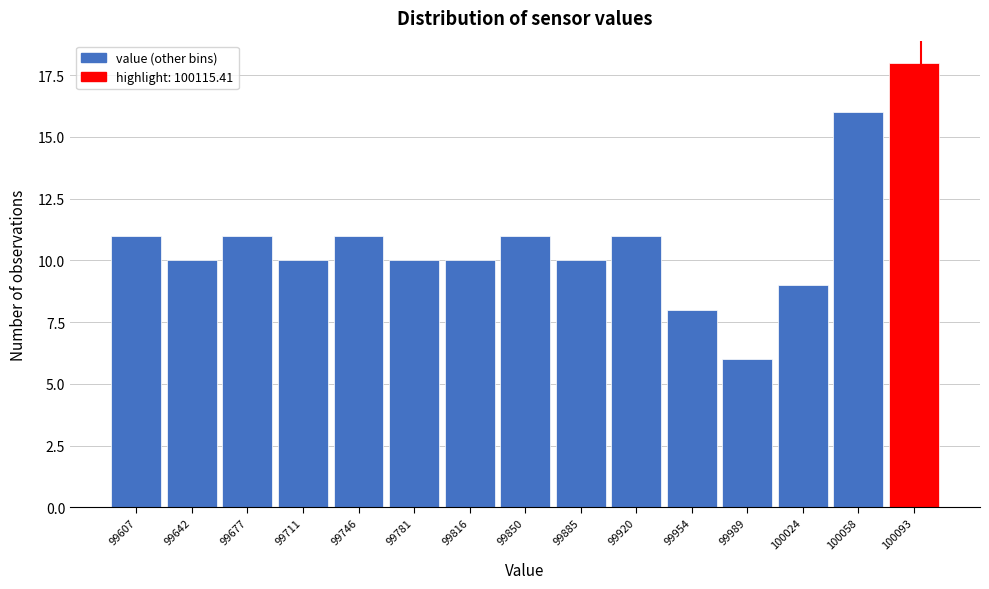

Reading right to left, list all the values displayed in this chart.

100093=18	100058=16	100024=9	99989=6	99954=8	99920=11	99885=10	99850=11	99816=10	99781=10	99746=11	99711=10	99677=11	99642=10	99607=11